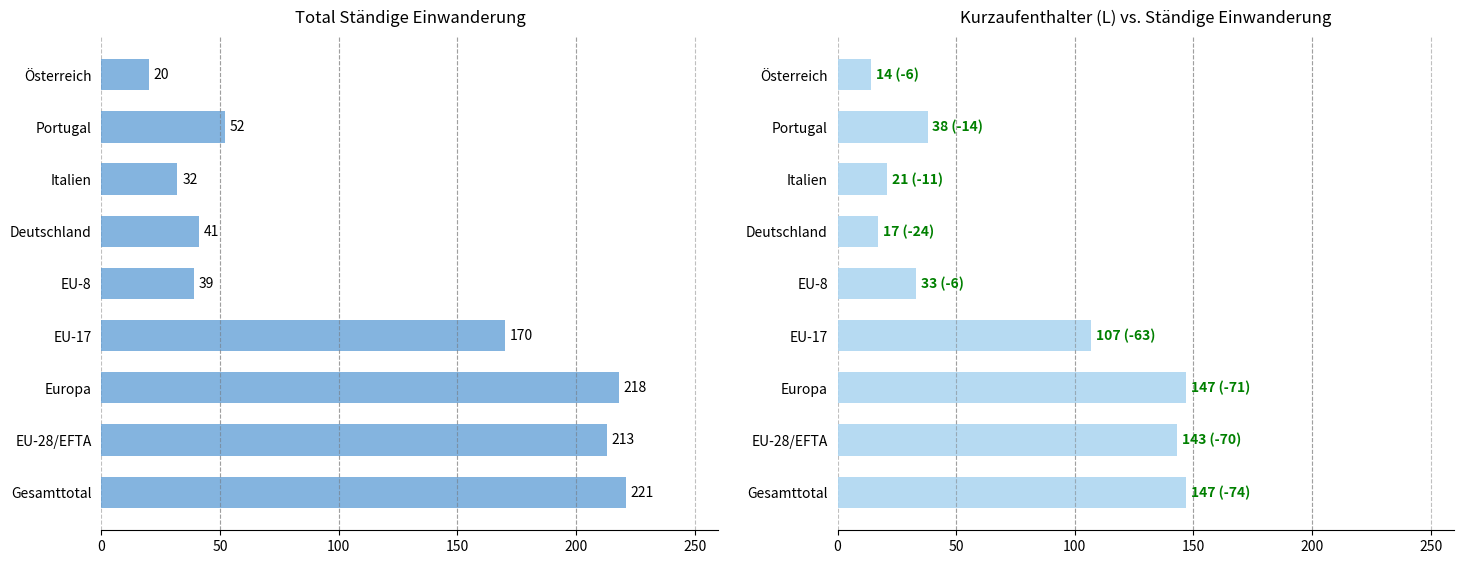

List the series in order of their overall mean, highest first.

Total (Ständige), Total (Kurzaufenthalter L)